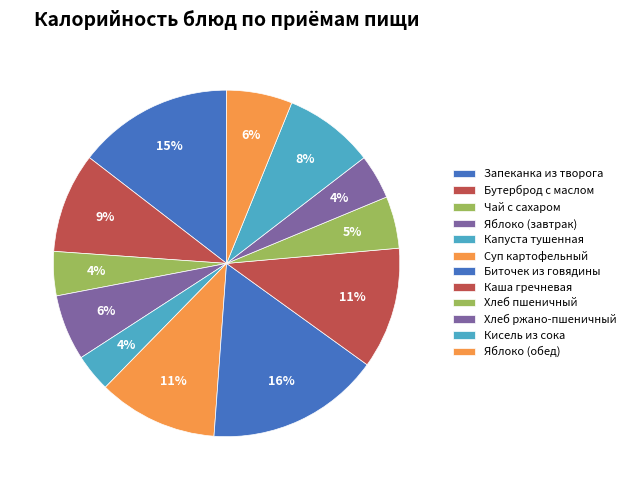

Which slice is the smallest?

Капуста тушенная